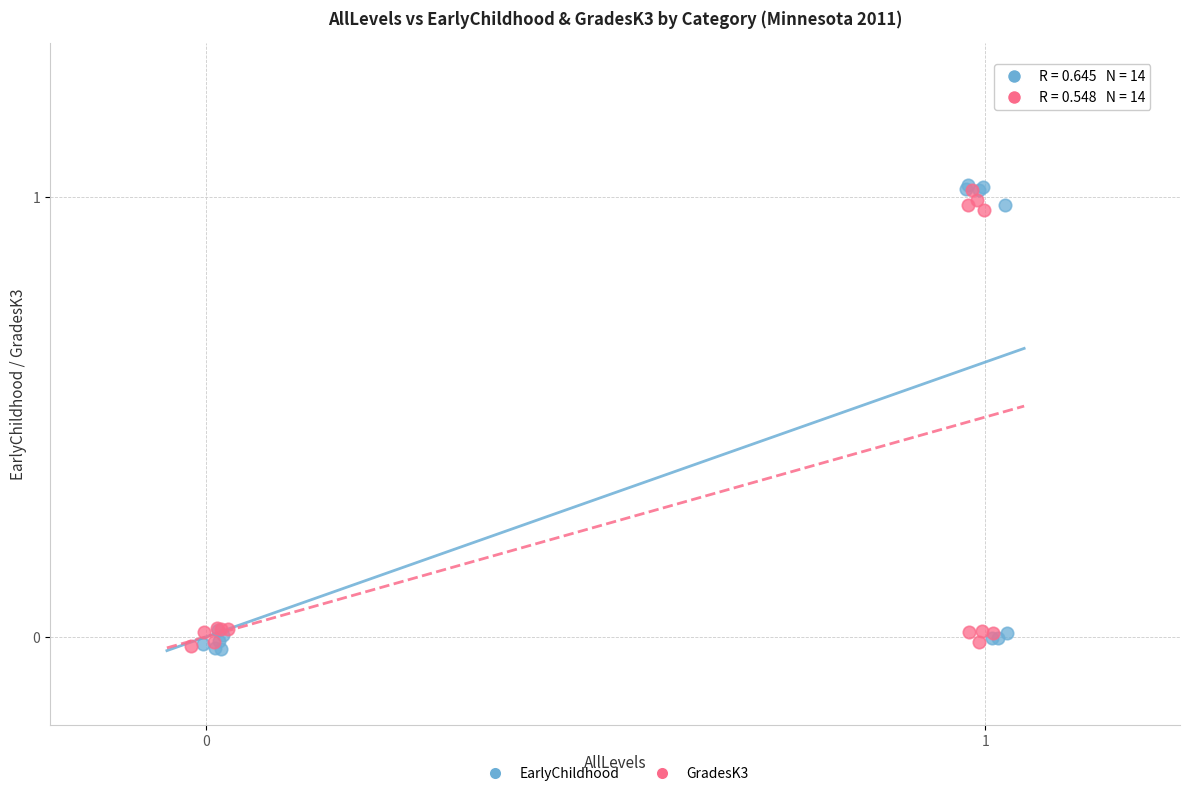

Which series has the widest spread of Y values?

EarlyChildhood